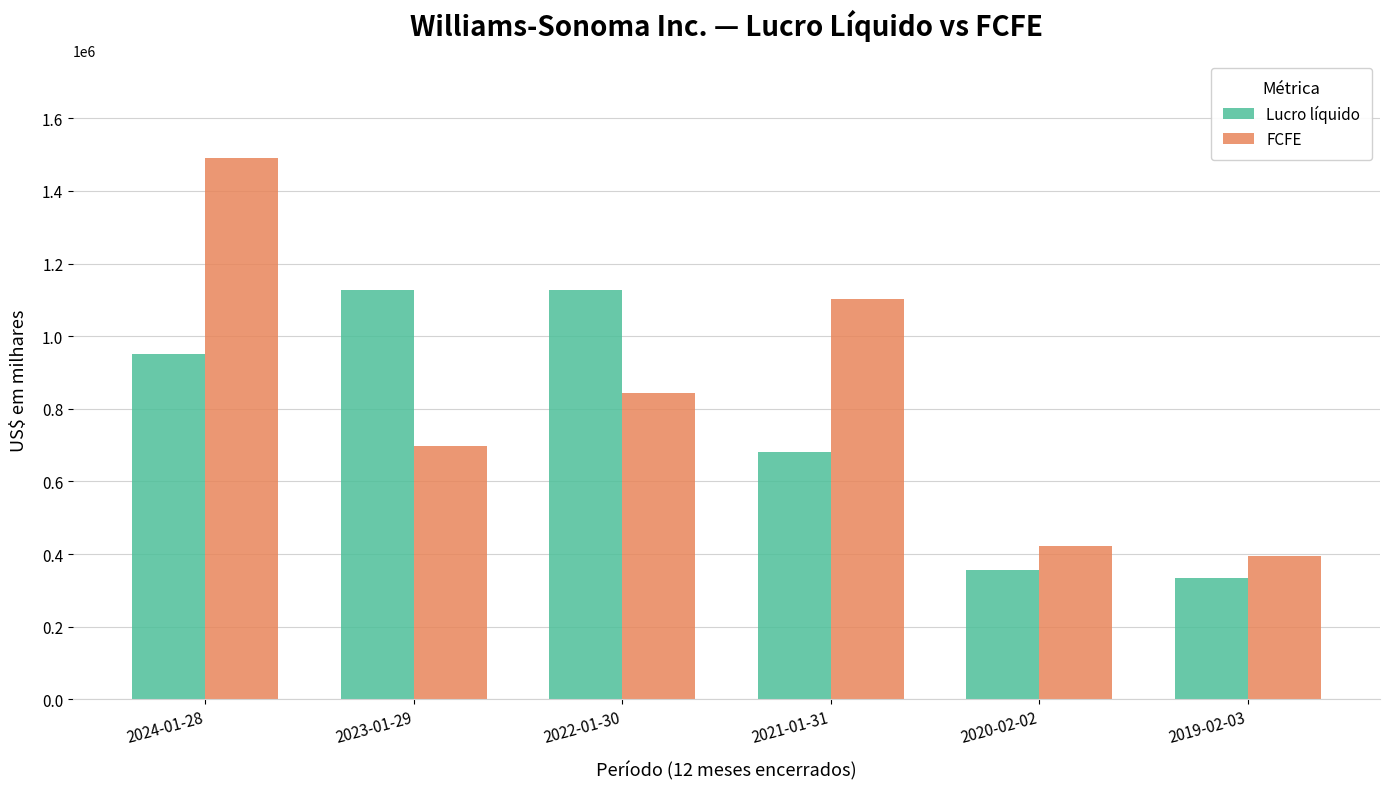

Is the value of FCFE at 2024-01-28 greater than the value of Lucro líquido at 2024-01-28?

Yes